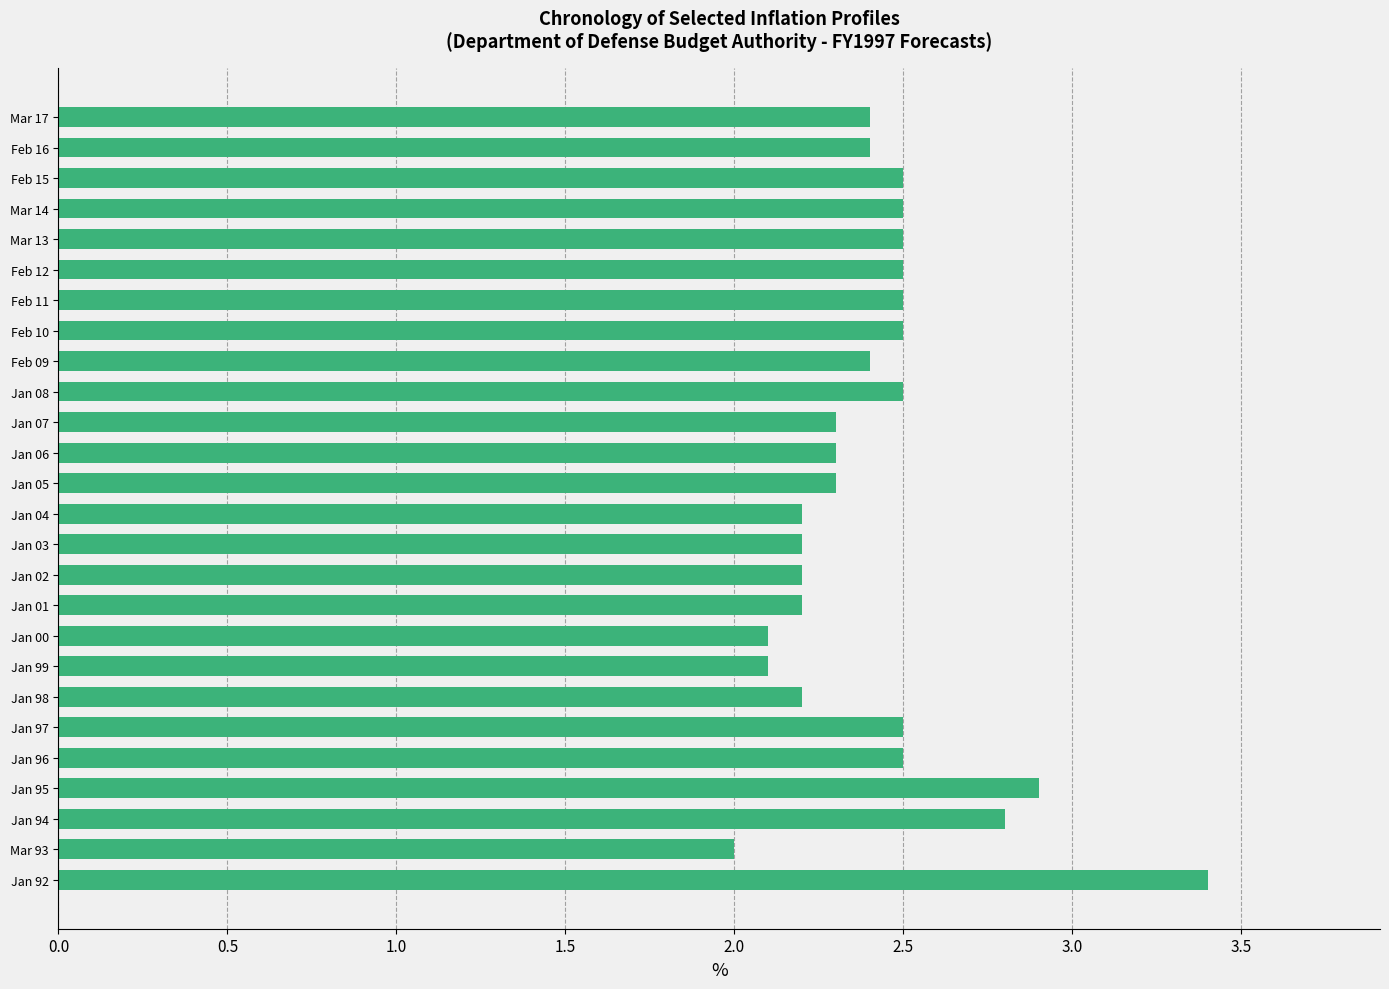

What is the maximum value shown in the chart?

3.4